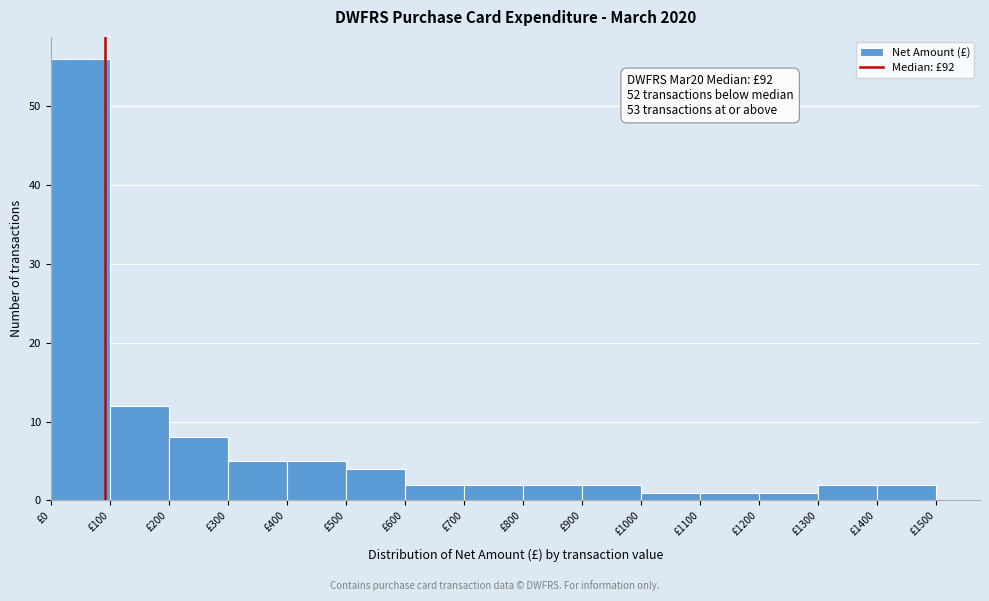

Over which range of the x-axis is the bar tallest?

0 to 100